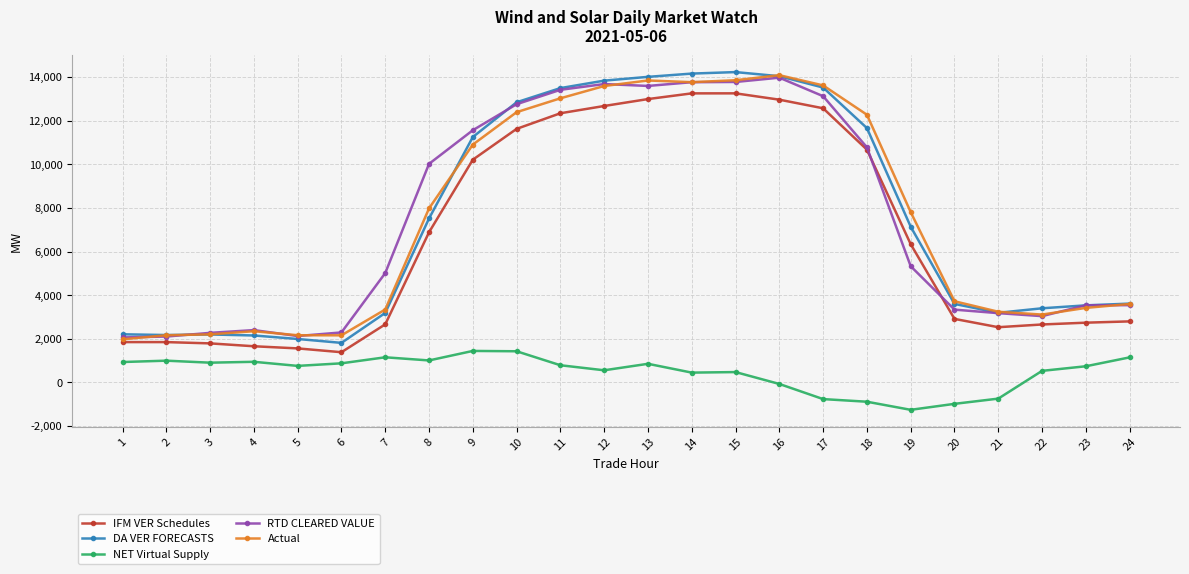

At how many categories does at least one series exceed 195?

24